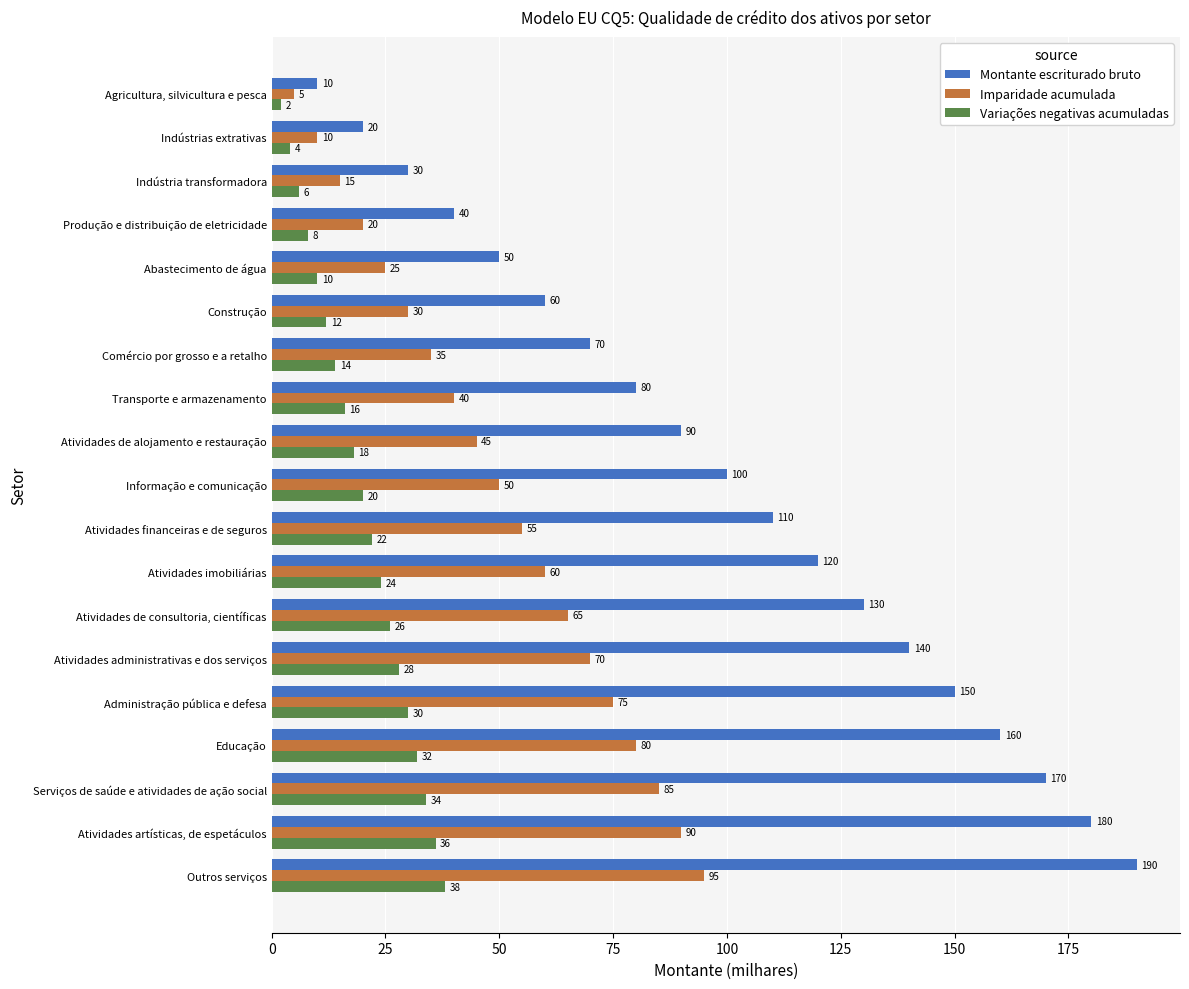

Is it true that Montante escriturado bruto equals 174 at Atividades financeiras e de seguros?

False